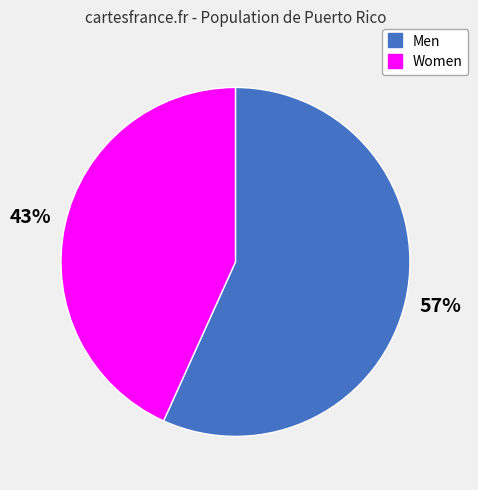

To the nearest percent, what is the average slice percentage?

50%